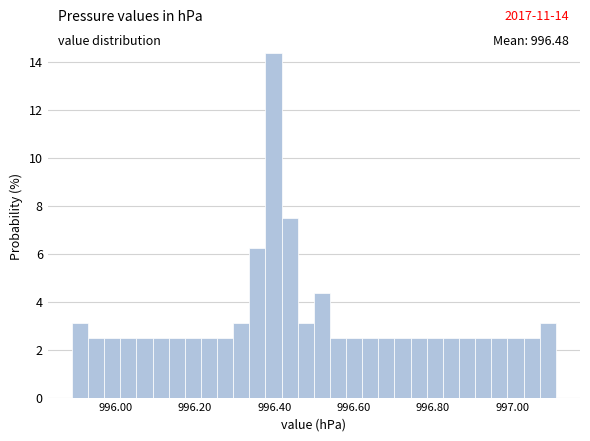

Read against the x-axis, roughly where is the centre of the tallest bar?

996.40